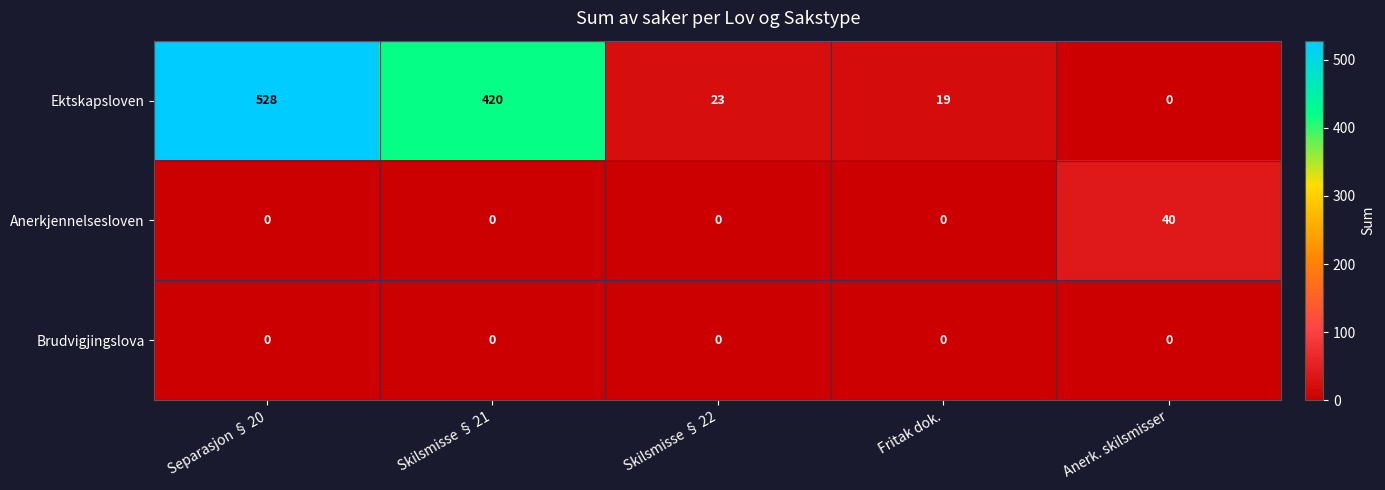

Is the value of Ektskapsloven at Separasjon § 20 greater than the value of Brudvigjingslova at Skilsmisse § 21?

Yes